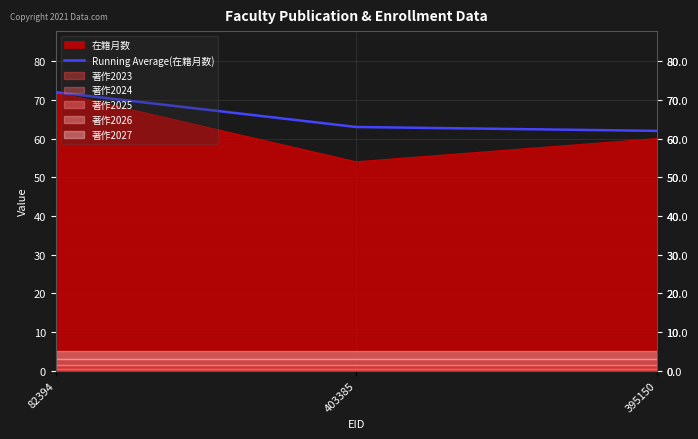

How many values are below 63?

1